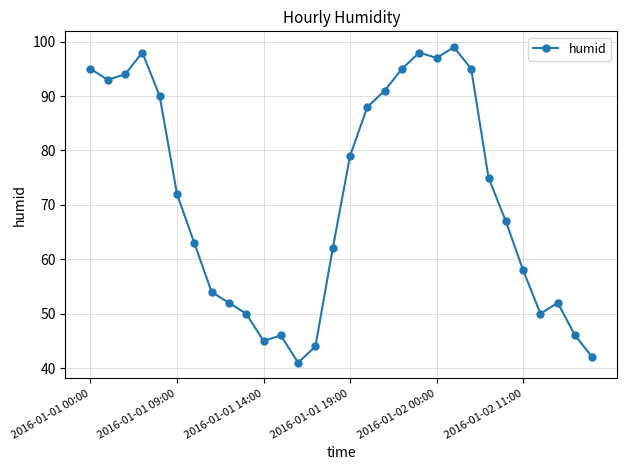

What is the minimum value shown in the chart?

41